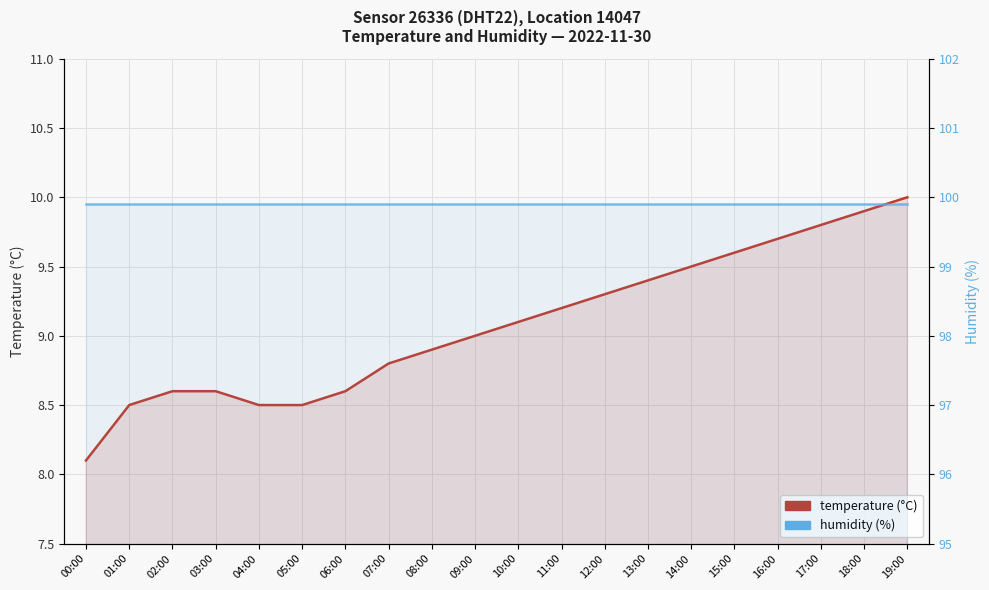

What is the total value across all series at 01:00?

108.4